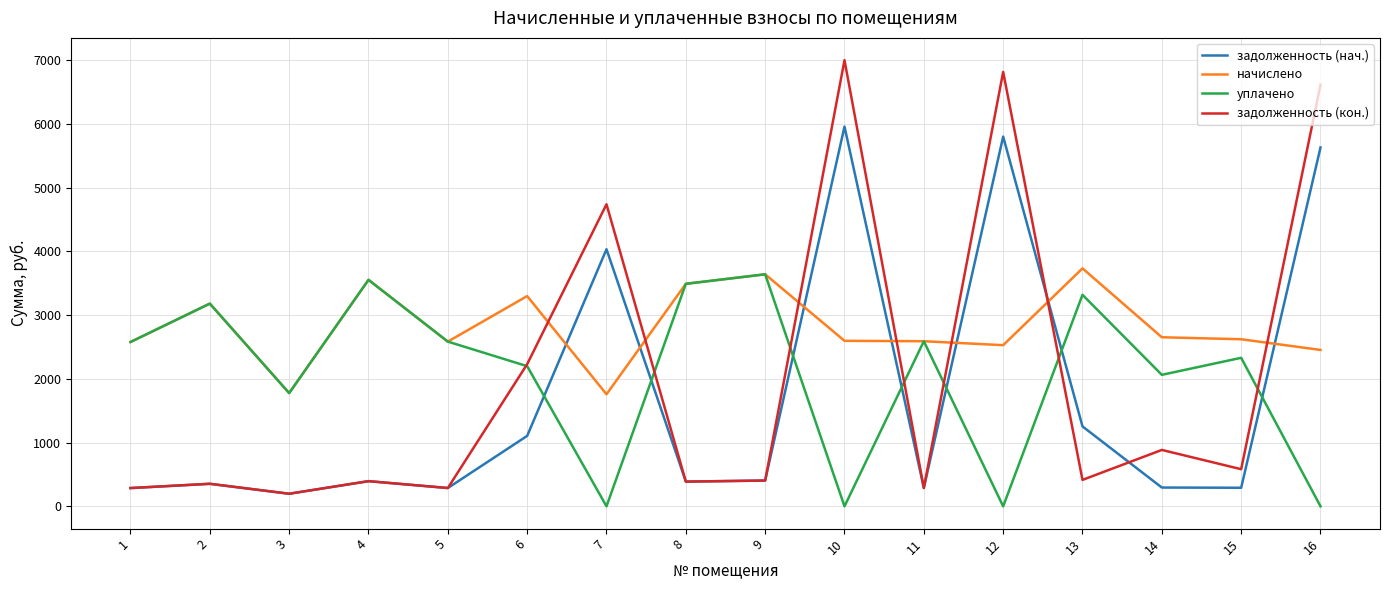

Does the chart have visible grid lines?

Yes